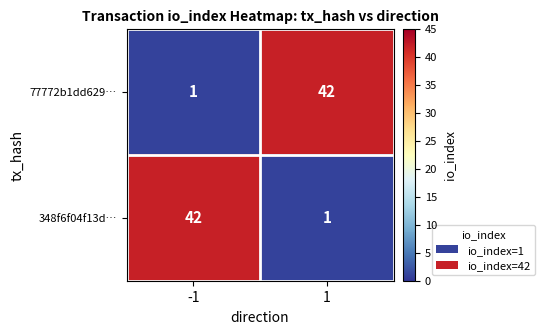

What is the total value across all series at -1?

43